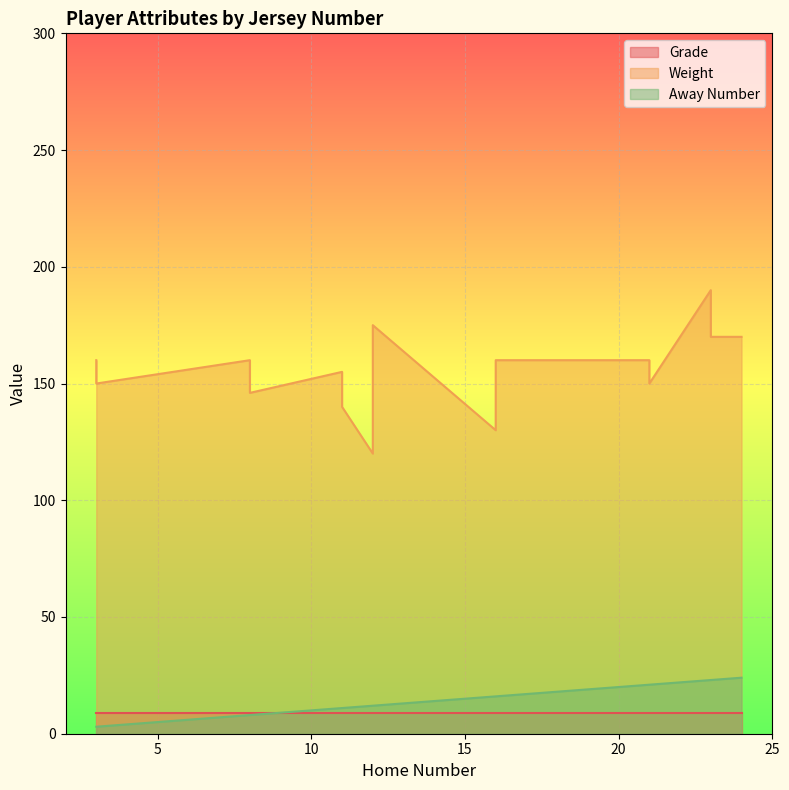

Where is Away Number nearest to the value 13?

12